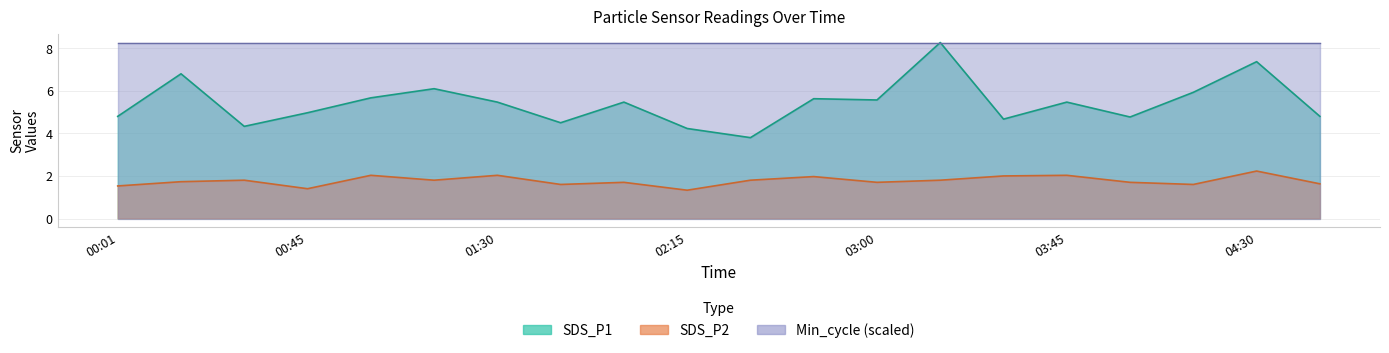

Which series has the largest range (max minus min)?

SDS_P1